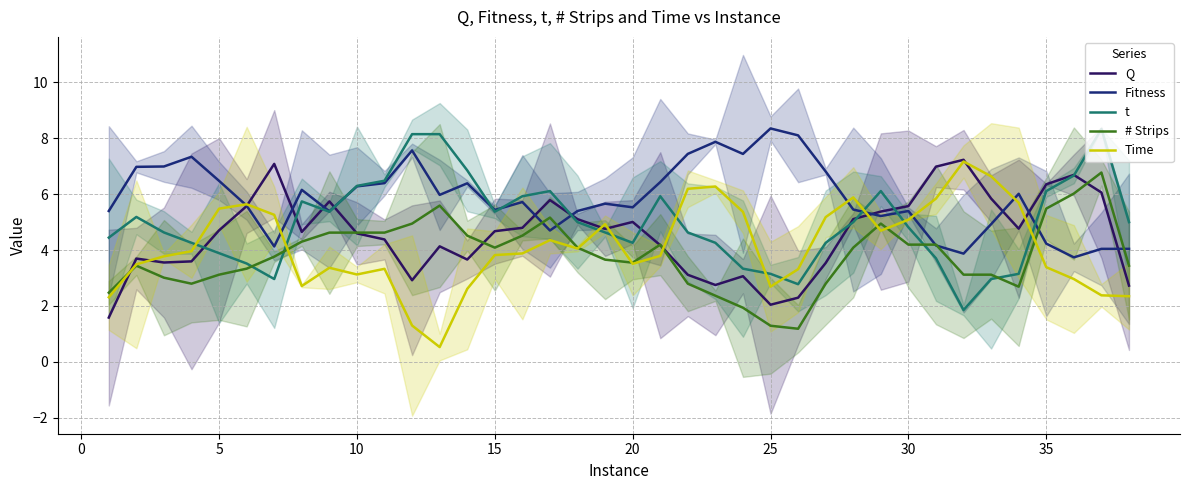

The value of Fitness at 30 is 2.8. True or false?

False